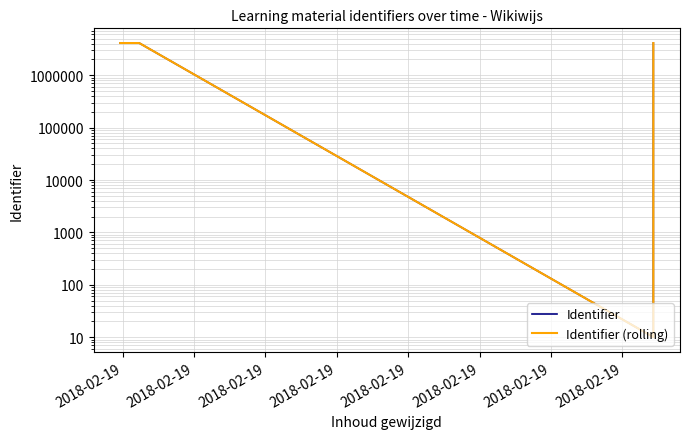

True or false: Identifier has a value of 1882466.1 at 2018-02-19.

False